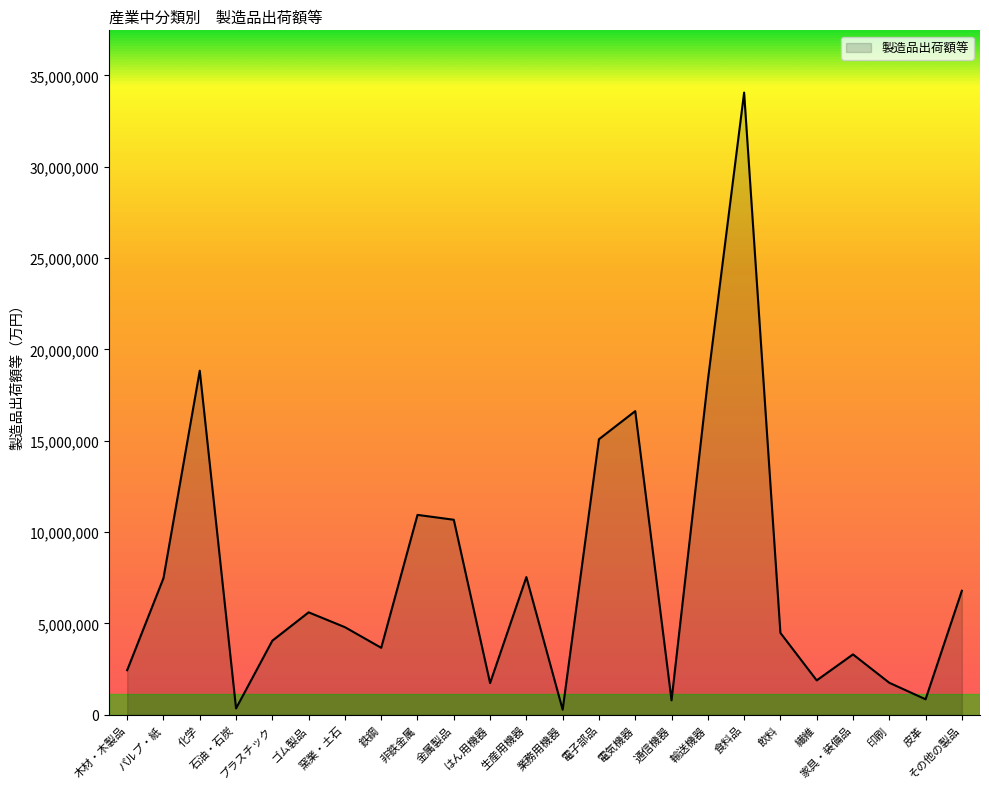

How many interior local peaks (higher than both neighbors) does the data have?

7